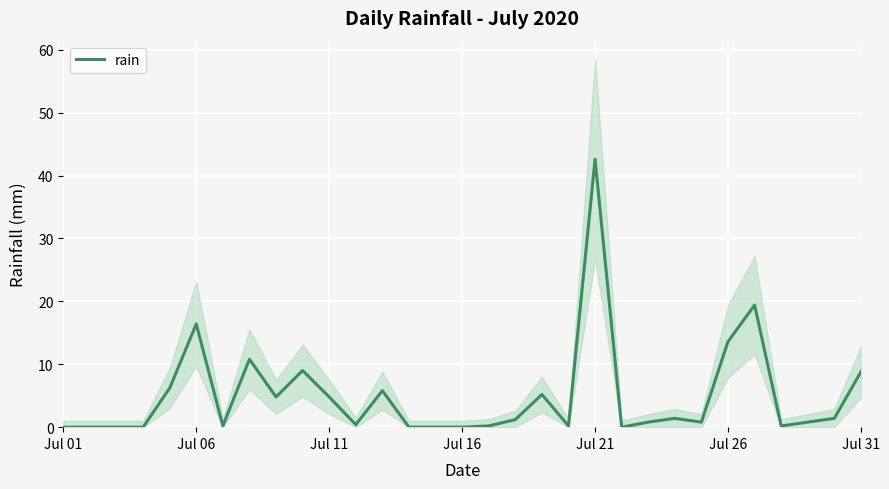

At which category does the chart reach its minimum across all series?

Jul 01